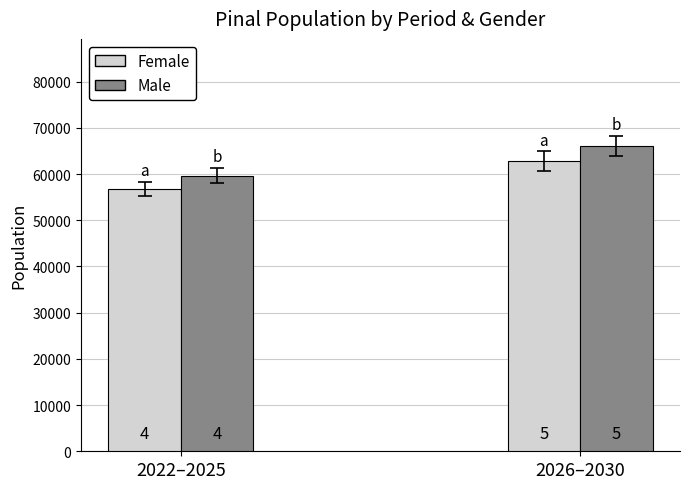

Does the chart contain any negative values?

No